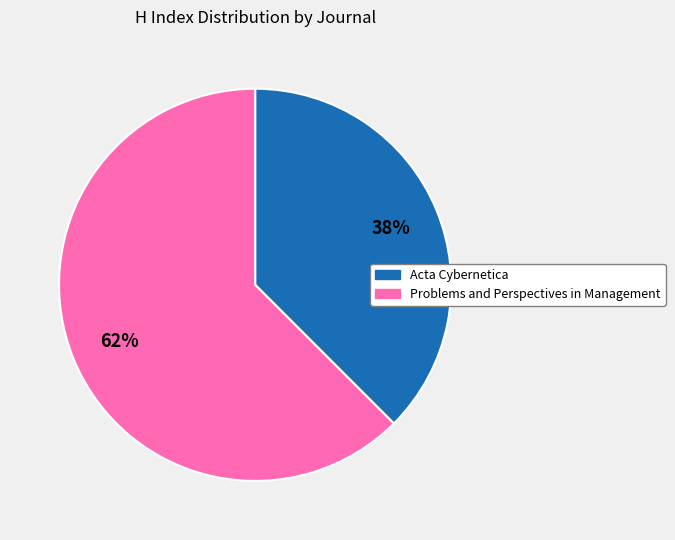

Combined, do Problems and Perspectives in Management and Acta Cybernetica account for over 50%?

Yes